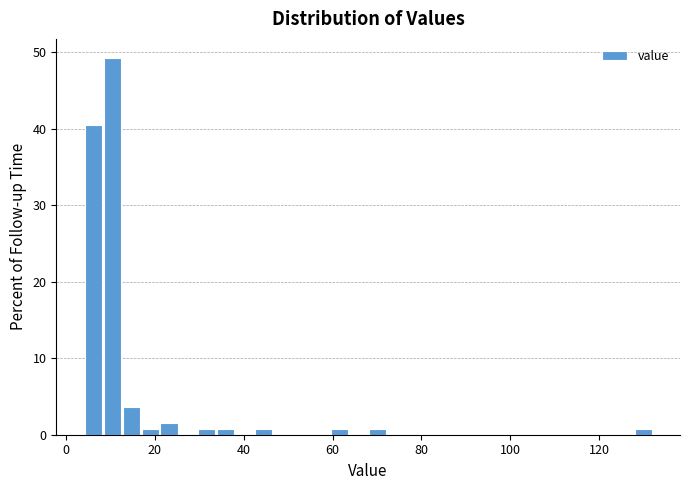

Read against the x-axis, roughly where is the centre of the tallest bar?

10